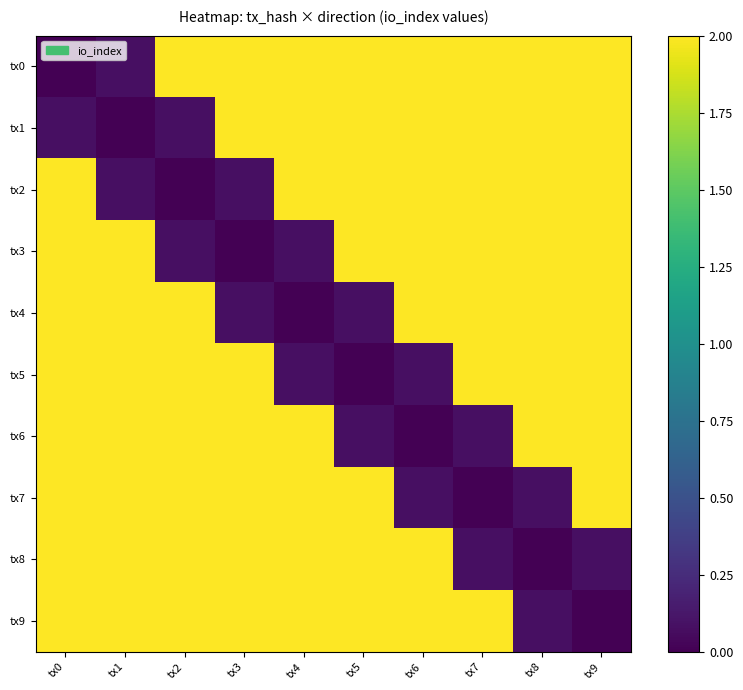

Reading right to left, list all the values displayed in this chart.

tx0: tx9=2.0	tx8=2.0	tx7=2.0	tx6=2.0	tx5=2.0	tx4=2.0	tx3=2.0	tx2=2.0	tx1=0.1	tx0=0.0
tx1: tx9=2.0	tx8=2.0	tx7=2.0	tx6=2.0	tx5=2.0	tx4=2.0	tx3=2.0	tx2=0.1	tx1=0.0	tx0=0.1
tx2: tx9=2.0	tx8=2.0	tx7=2.0	tx6=2.0	tx5=2.0	tx4=2.0	tx3=0.1	tx2=0.0	tx1=0.1	tx0=2.0
tx3: tx9=2.0	tx8=2.0	tx7=2.0	tx6=2.0	tx5=2.0	tx4=0.1	tx3=0.0	tx2=0.1	tx1=2.0	tx0=2.0
tx4: tx9=2.0	tx8=2.0	tx7=2.0	tx6=2.0	tx5=0.1	tx4=0.0	tx3=0.1	tx2=2.0	tx1=2.0	tx0=2.0
tx5: tx9=2.0	tx8=2.0	tx7=2.0	tx6=0.1	tx5=0.0	tx4=0.1	tx3=2.0	tx2=2.0	tx1=2.0	tx0=2.0
tx6: tx9=2.0	tx8=2.0	tx7=0.1	tx6=0.0	tx5=0.1	tx4=2.0	tx3=2.0	tx2=2.0	tx1=2.0	tx0=2.0
tx7: tx9=2.0	tx8=0.1	tx7=0.0	tx6=0.1	tx5=2.0	tx4=2.0	tx3=2.0	tx2=2.0	tx1=2.0	tx0=2.0
tx8: tx9=0.1	tx8=0.0	tx7=0.1	tx6=2.0	tx5=2.0	tx4=2.0	tx3=2.0	tx2=2.0	tx1=2.0	tx0=2.0
tx9: tx9=0.0	tx8=0.1	tx7=2.0	tx6=2.0	tx5=2.0	tx4=2.0	tx3=2.0	tx2=2.0	tx1=2.0	tx0=2.0